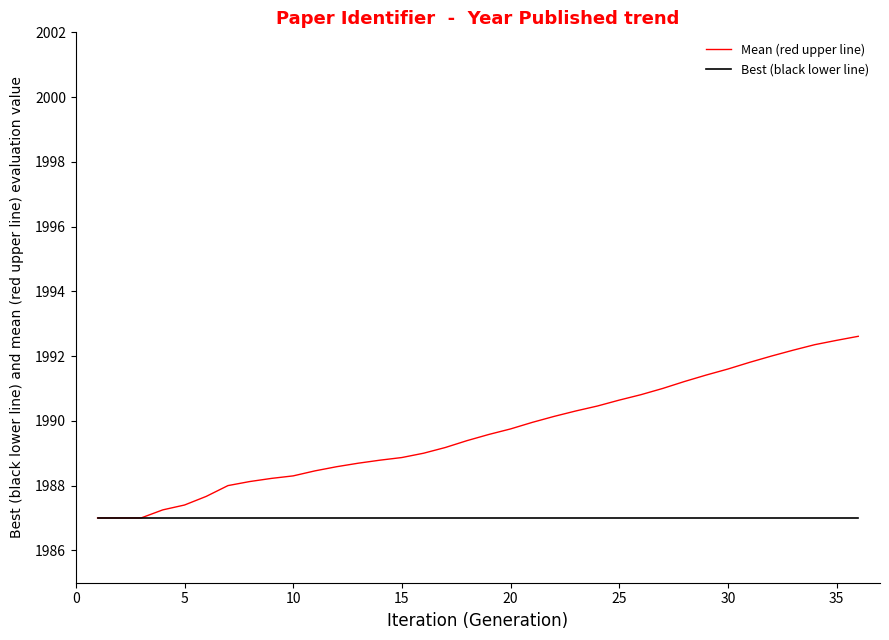

Which series has the largest total across all categories?

Mean (red upper line)